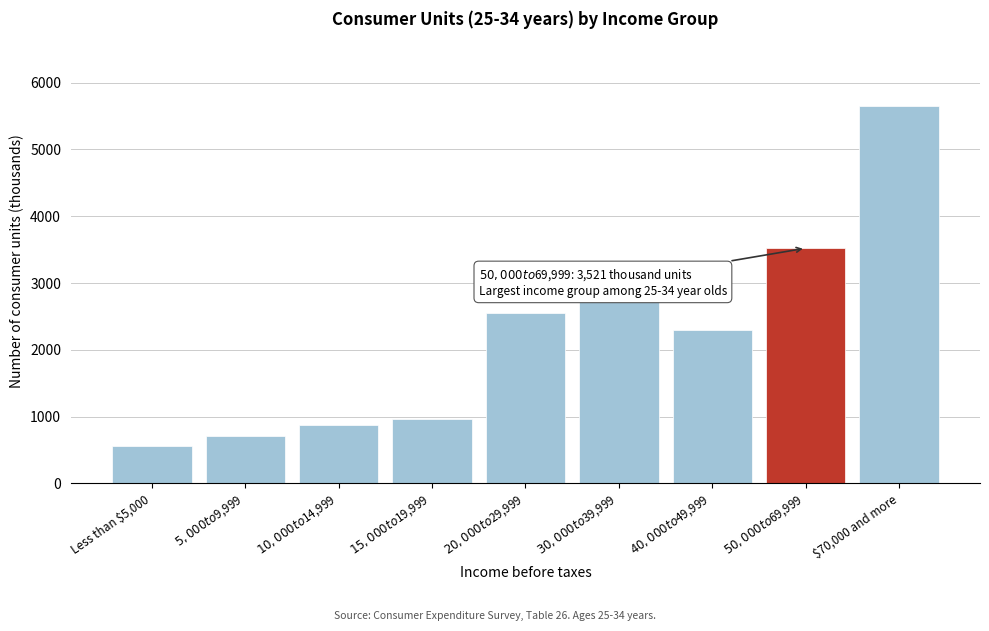

Reading right to left, transcribe all the data shown in this chart.

5647	3521	2300	2723	2548	963	880	707	564